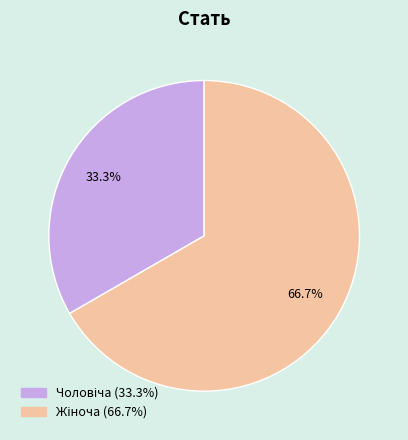

Does any single category account for the majority?

Yes